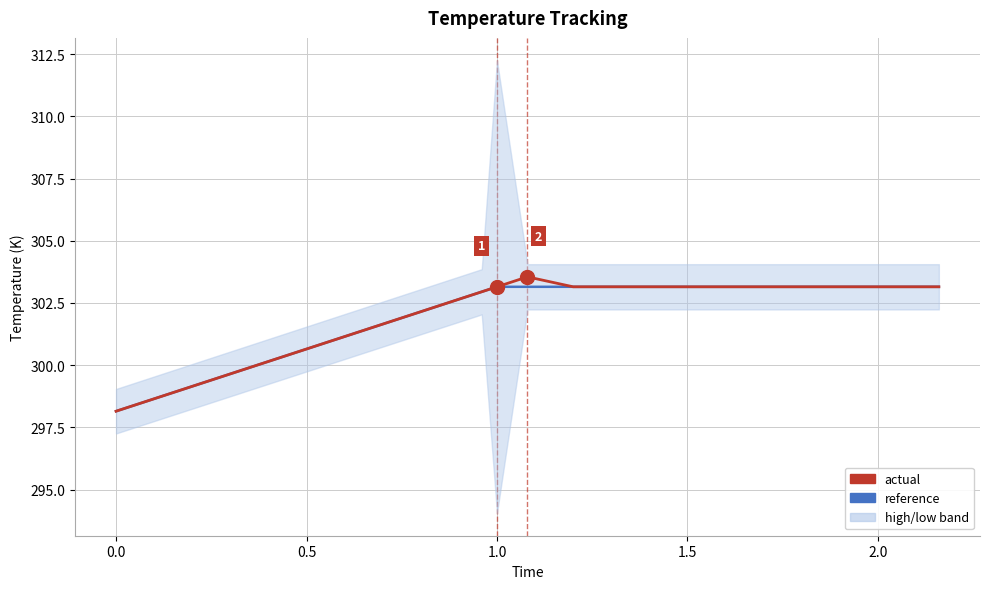

True or false: reference has a value of 67.6 at 19.

False